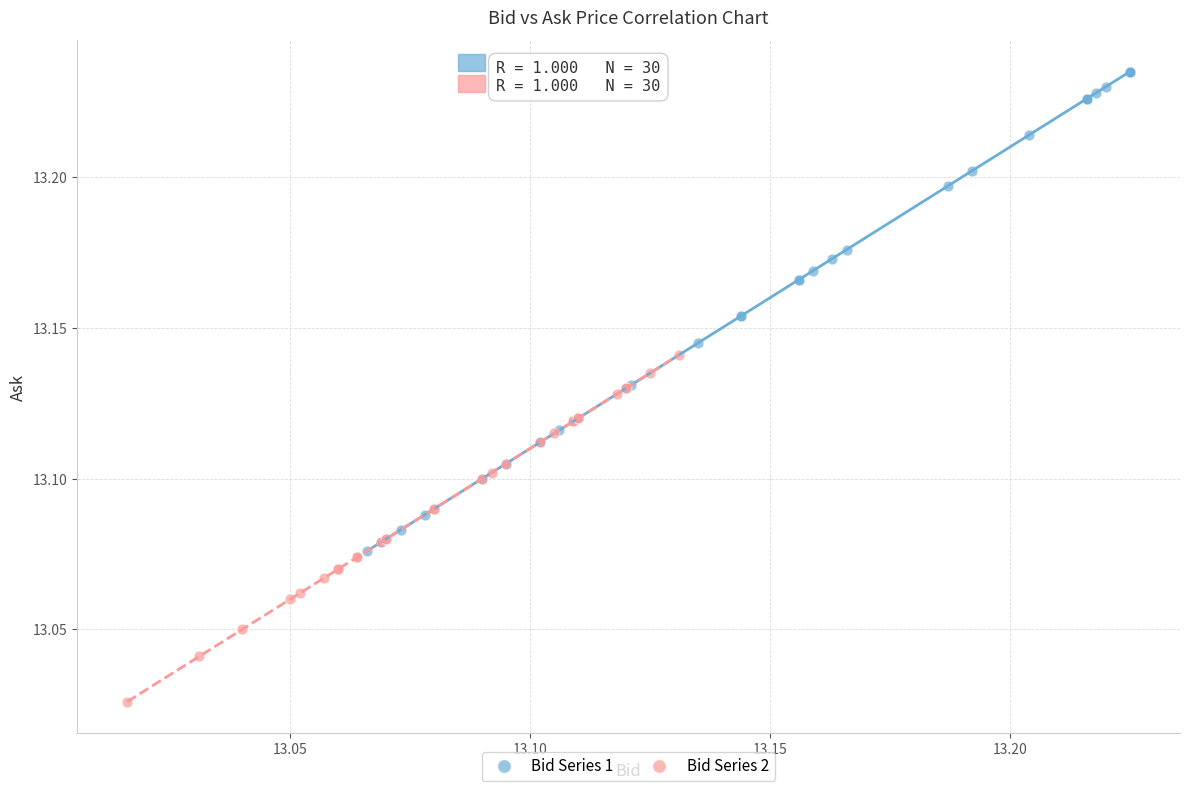

What are all the series names shown in the legend?

Bid Series 1, Bid Series 2